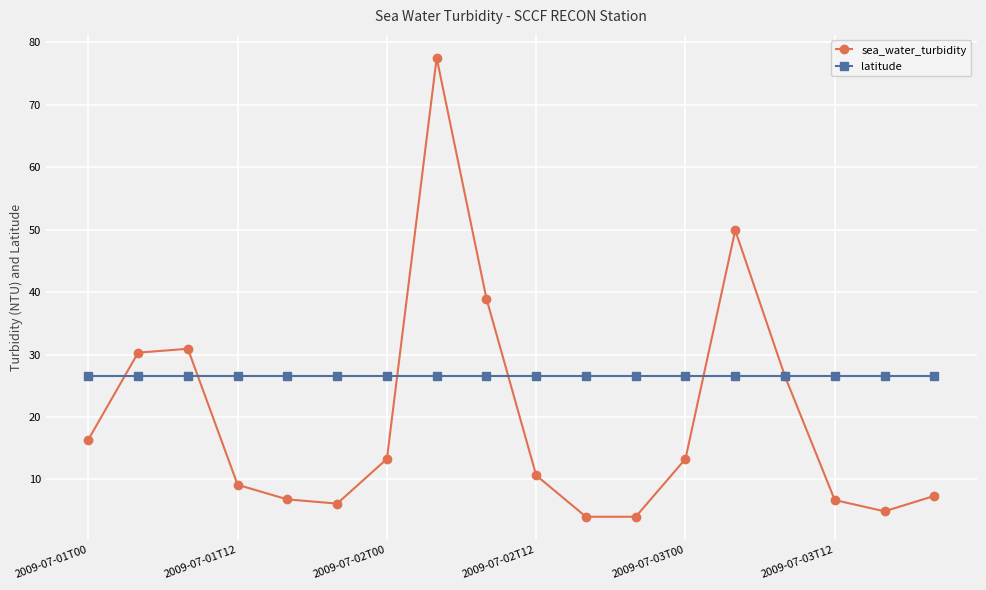

What is the value of the latitude point at the 5th from the left?

26.5